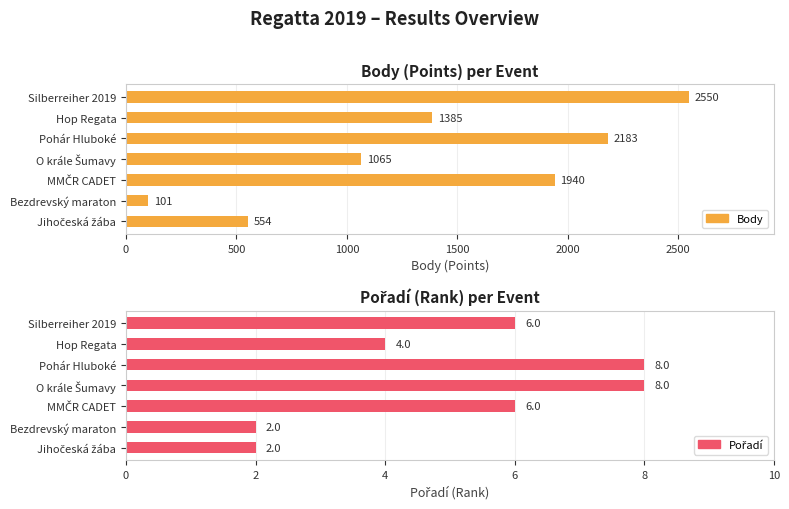

At Hop Regata, list the series in order from largest to smallest.

Body, Pořadí